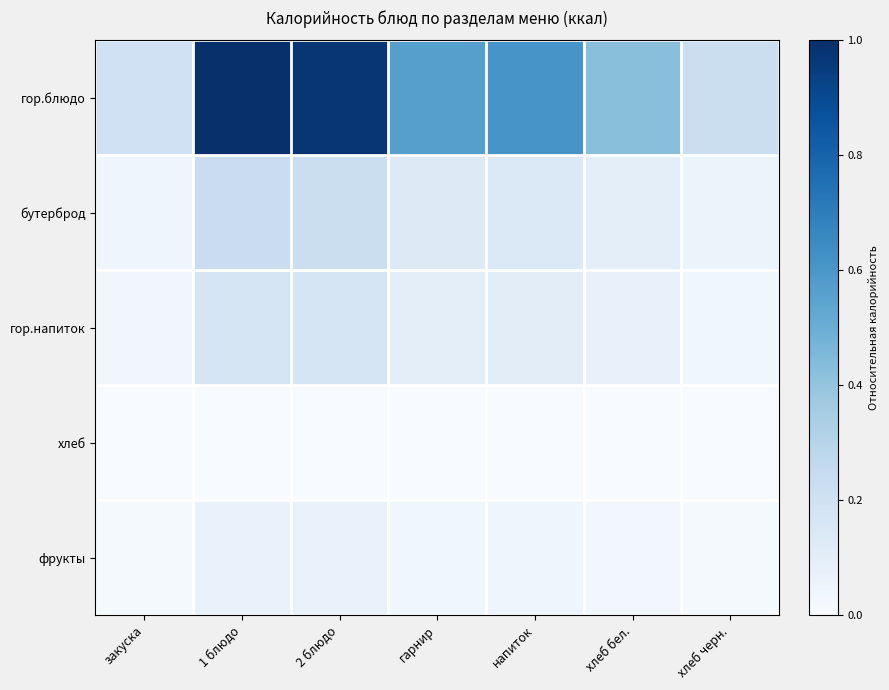

Which has a higher value, хлеб черн. or гарнир?

гарнир